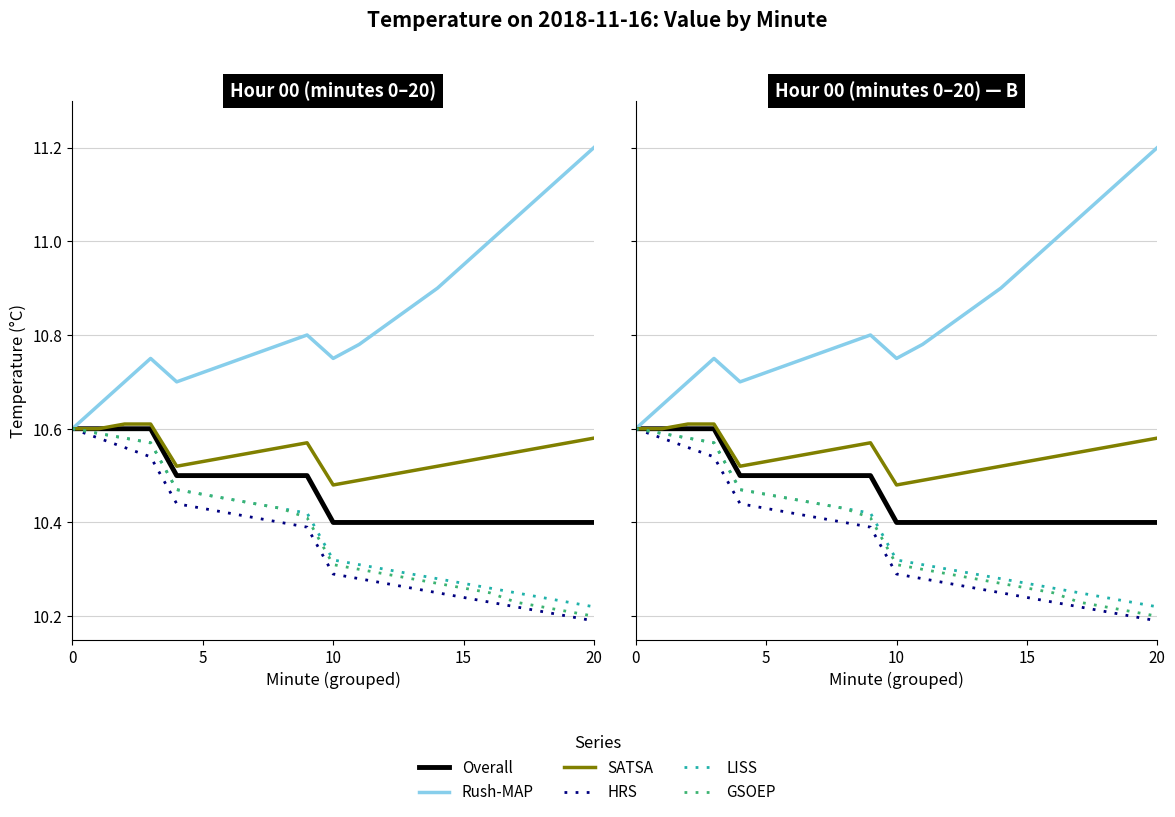

Reading right to left, transcribe all the data shown in this chart.

Overall: 10.4	10.4	10.4	10.4	10.4	10.4	10.4	10.4	10.4	10.4	10.4	10.5	10.5	10.5	10.5	10.5	10.5	10.6	10.6	10.6	10.6
Rush-MAP: 11.2	11.2	11.1	11.1	11.0	10.9	10.9	10.9	10.8	10.8	10.8	10.8	10.8	10.8	10.7	10.7	10.7	10.8	10.7	10.7	10.6
SATSA: 10.6	10.6	10.6	10.6	10.5	10.5	10.5	10.5	10.5	10.5	10.5	10.6	10.6	10.6	10.5	10.5	10.5	10.6	10.6	10.6	10.6
HRS: 10.2	10.2	10.2	10.2	10.2	10.2	10.2	10.3	10.3	10.3	10.3	10.4	10.4	10.4	10.4	10.4	10.4	10.5	10.6	10.6	10.6
LISS: 10.2	10.2	10.2	10.2	10.3	10.3	10.3	10.3	10.3	10.3	10.3	10.4	10.4	10.4	10.4	10.5	10.5	10.6	10.6	10.6	10.6
GSOEP: 10.2	10.2	10.2	10.2	10.2	10.3	10.3	10.3	10.3	10.3	10.3	10.4	10.4	10.4	10.4	10.5	10.5	10.6	10.6	10.6	10.6